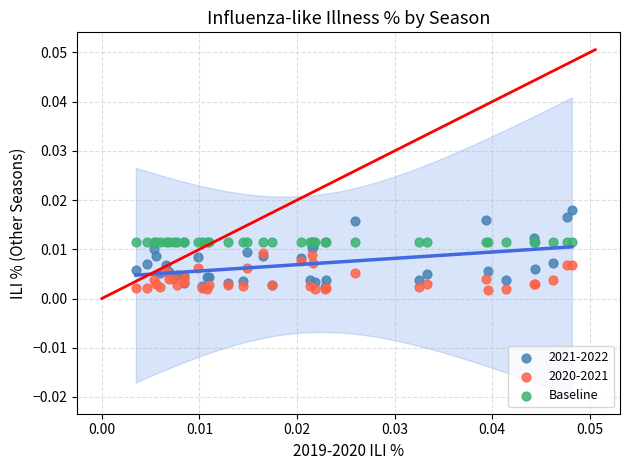

What are all the series names shown in the legend?

2021-2022, 2020-2021, Baseline